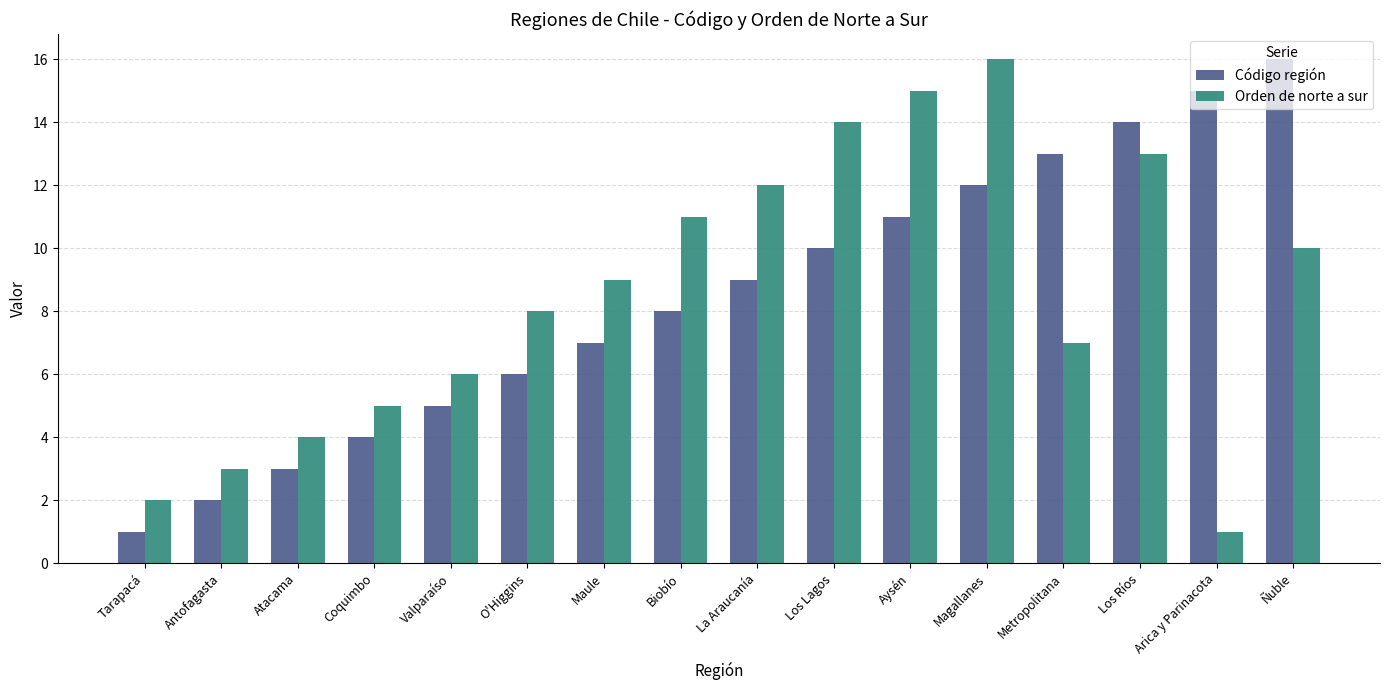

Is the value of Orden de norte a sur at Coquimbo greater than the value of Código región at Arica y Parinacota?

No